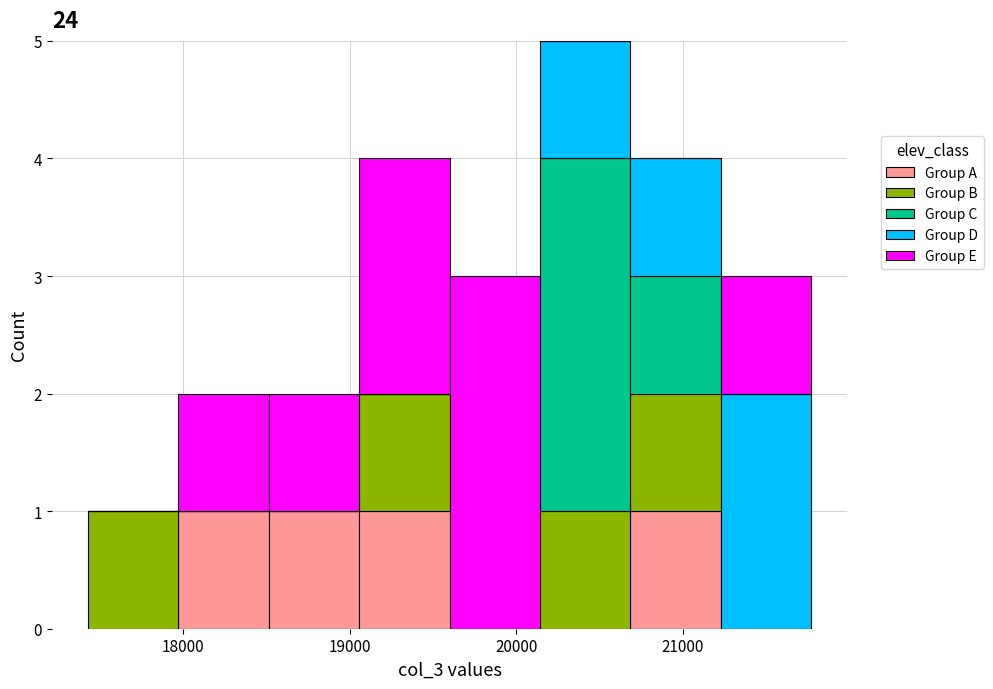

Reading left to right, transcribe this chart: for each stacked bar, give the range it covers on the x-axis and its total height. Neither the bar edges nor the heights are printed on the chart, so give them approximately, as read against the axes.

17400 to 18000: 1
18000 to 18500: 2
18500 to 19100: 2
19100 to 19600: 4
19600 to 20100: 3
20100 to 20700: 5
20700 to 21200: 4
21200 to 21800: 3